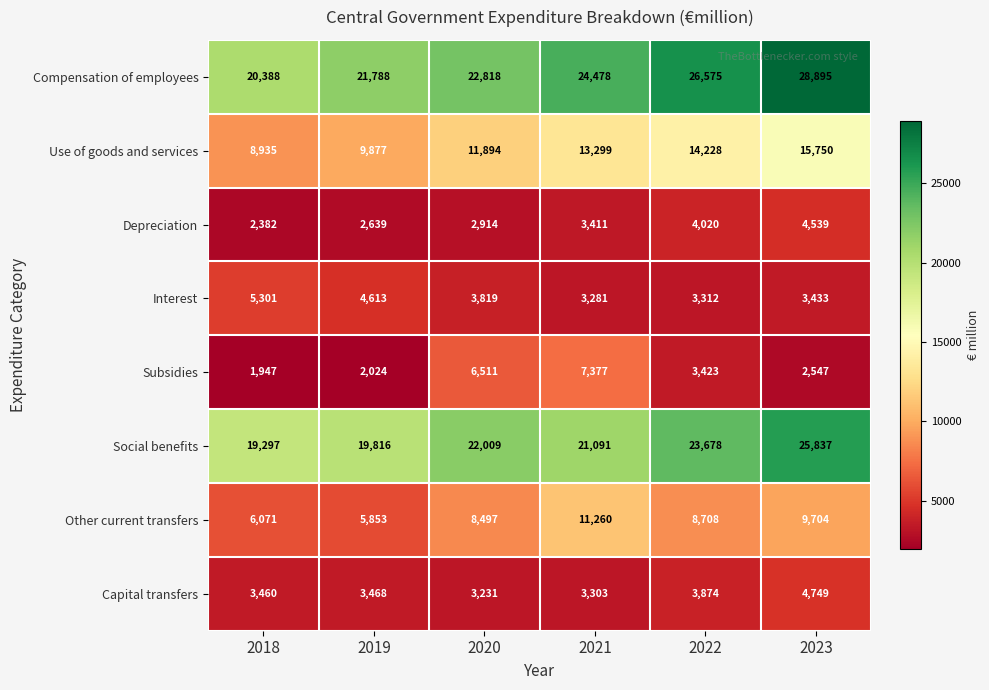

True or false: Use of goods and services has a value of 3254 at 2023.

False